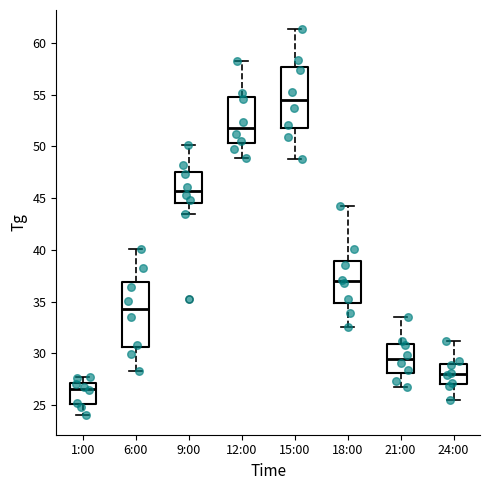

Reading left to right, read every box against the y-axis: the position of its median line, the range the box covers, and the ends of its whiskers. The values are not printed on the chart, so give them approximately, as read against the axis.

1:00: median 26.5, box 25.0 to 27.0, whiskers 24.0 to 27.5
6:00: median 34.5, box 30.5 to 37.0, whiskers 28.5 to 40.0
9:00: median 45.5, box 44.5 to 47.5, whiskers 43.5 to 50.0
12:00: median 52.0, box 50.5 to 54.5, whiskers 49.0 to 58.0
15:00: median 54.5, box 52.0 to 57.5, whiskers 49.0 to 61.5
18:00: median 37.0, box 35.0 to 39.0, whiskers 32.5 to 44.0
21:00: median 29.5, box 28.0 to 31.0, whiskers 26.5 to 33.5
24:00: median 28.0, box 27.0 to 29.0, whiskers 25.5 to 31.0